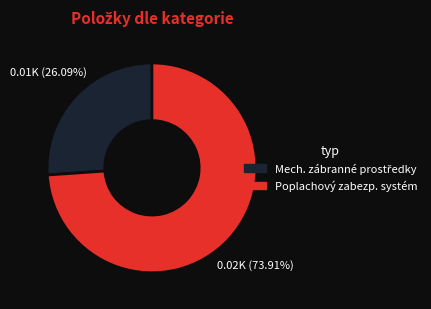

Count the number of slices in the pie.

2